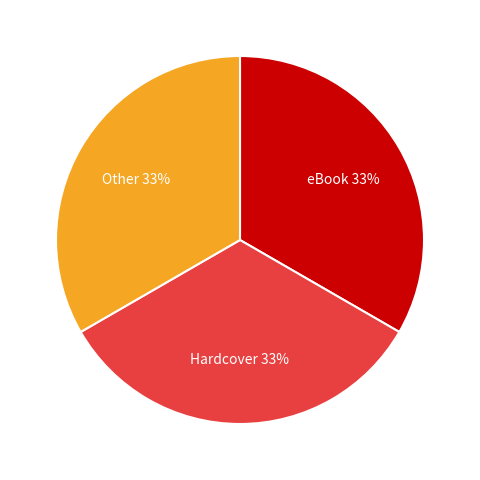

To the nearest percent, what is the average slice percentage?

33%